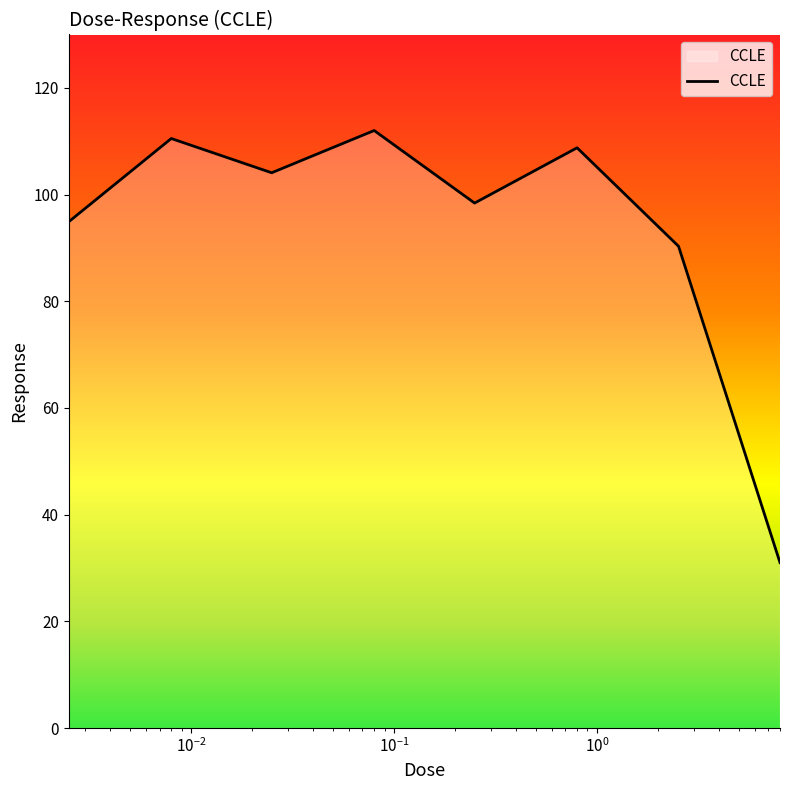

How many values exceed 104?

4